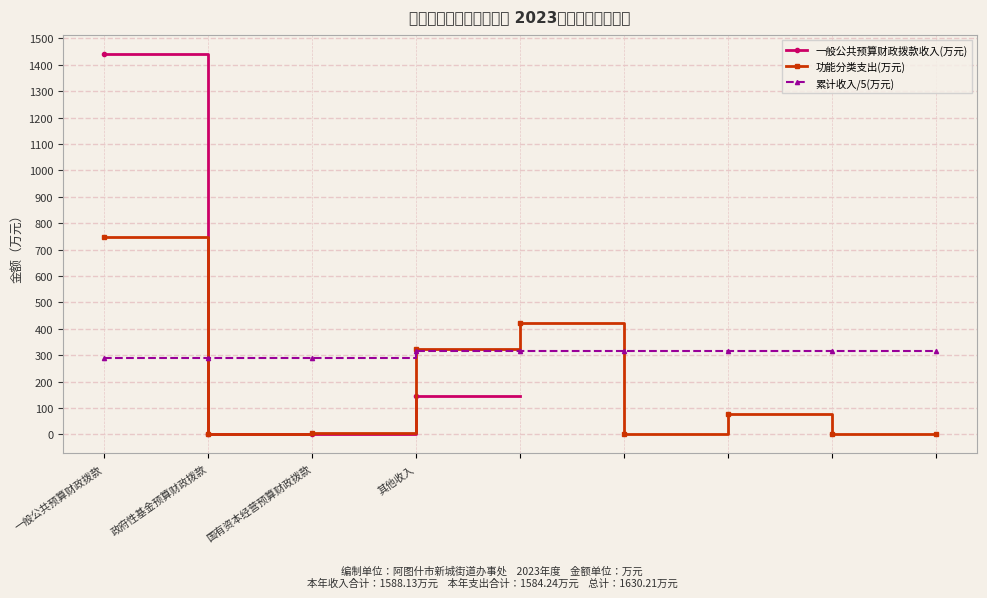

The 累计收入/5(万元) series shows 288.3 at 政府性基金预算财政拨款. True or false?

True